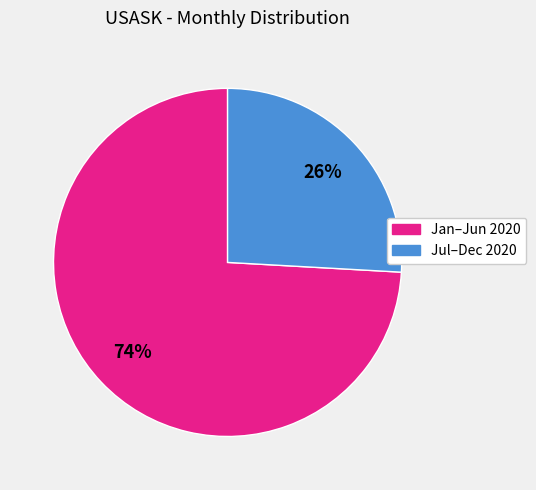

What percentage is the Jan–Jun 2020 slice, to the nearest percent?

74%